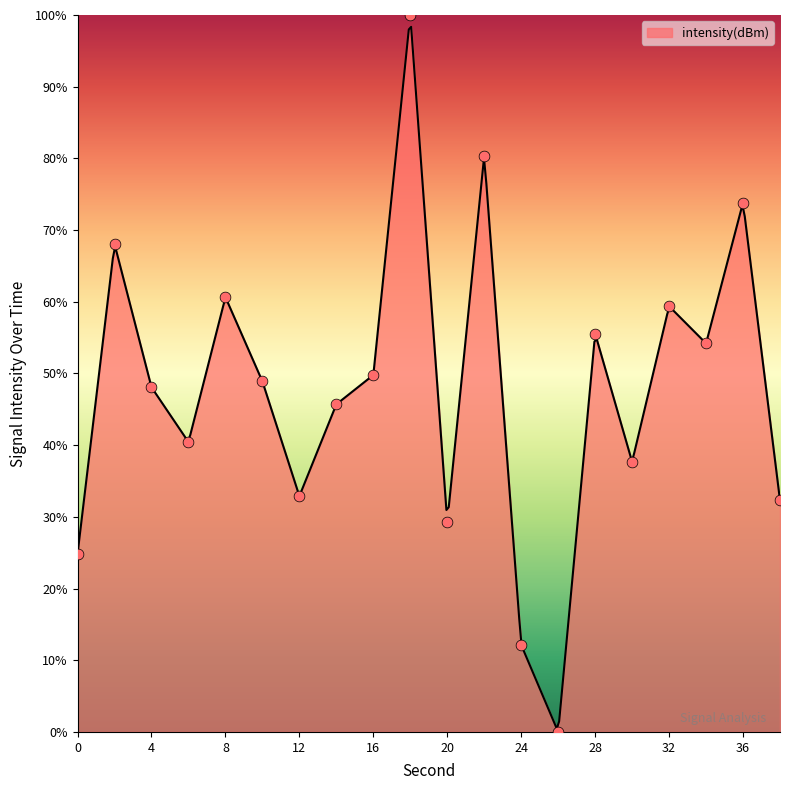

What is the change in value from 14 to 30?

-8.0